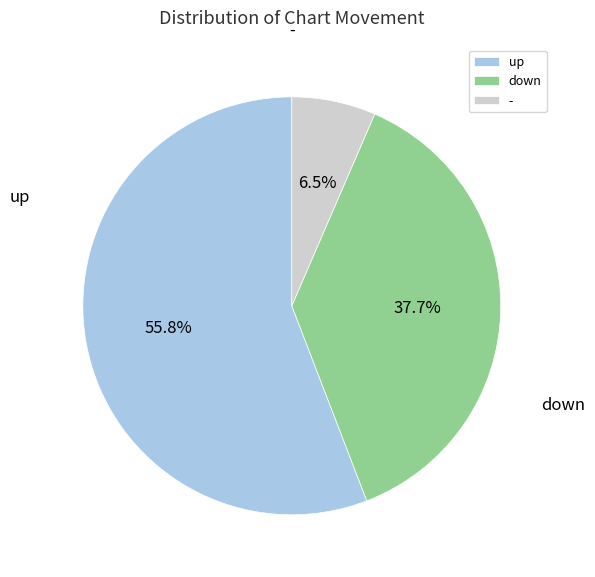

How many slices are in this pie chart?

3